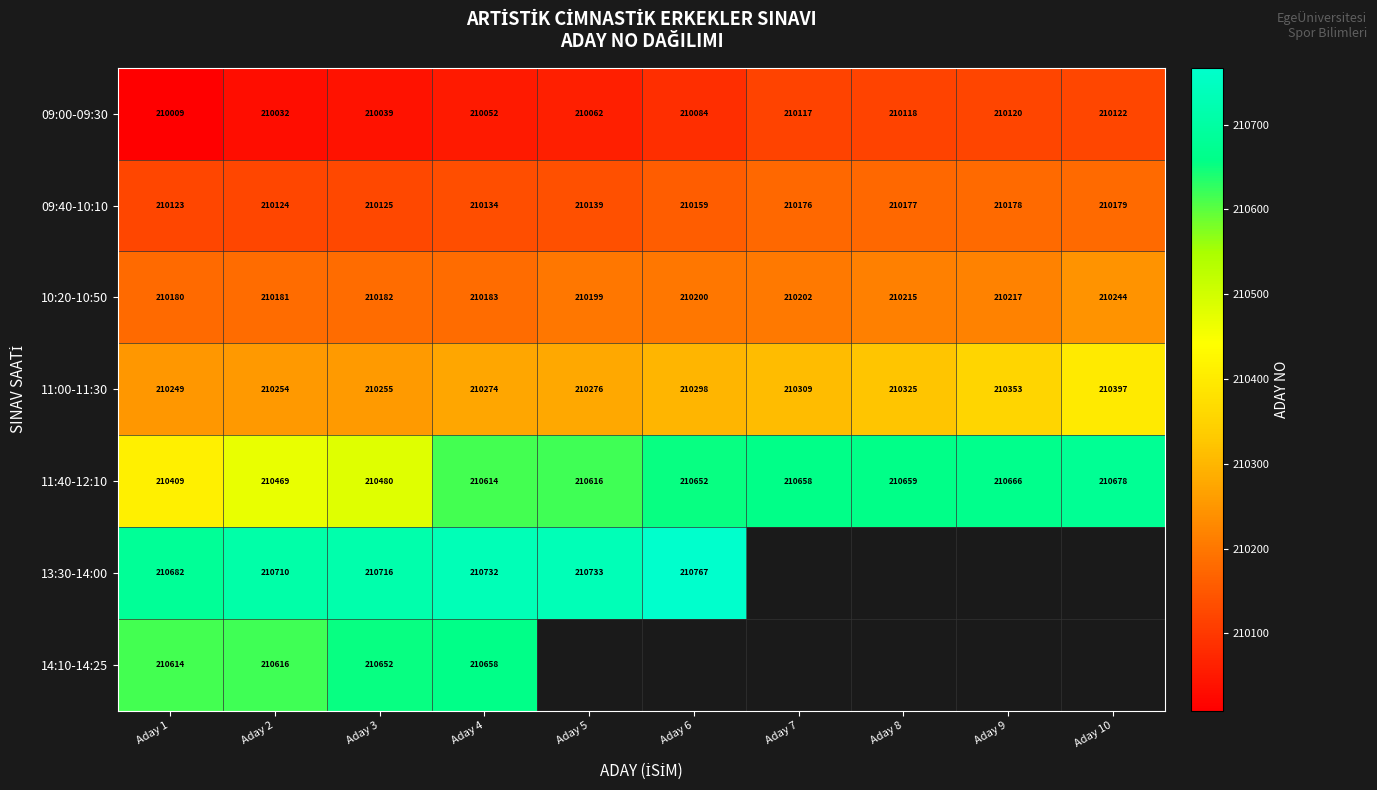

List the labels in order of 11:00-11:30 value, smallest first.

Aday 1, Aday 2, Aday 3, Aday 4, Aday 5, Aday 6, Aday 7, Aday 8, Aday 9, Aday 10